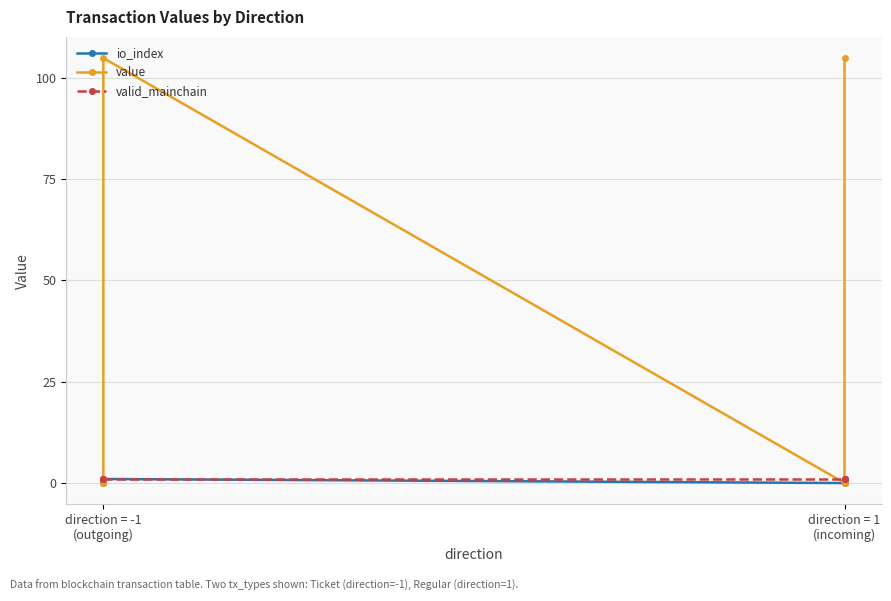

What is the total value across all series at direction = -1 (outgoing)?

1.0